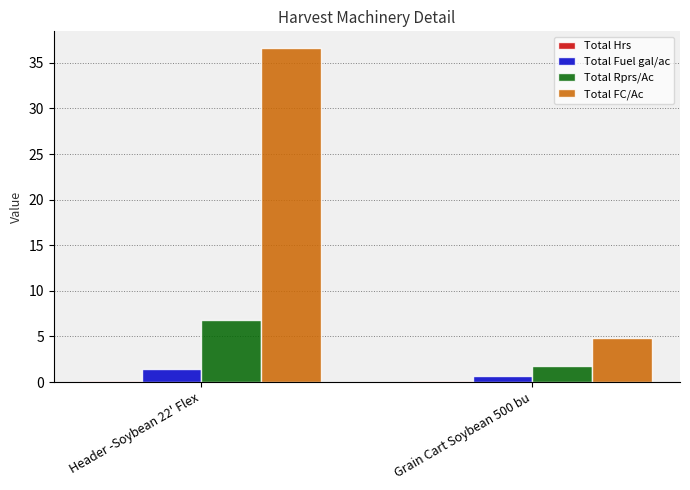

What is the difference between the Total Rprs/Ac values at Header -Soybean 22' Flex and Grain Cart Soybean 500 bu?

5.0